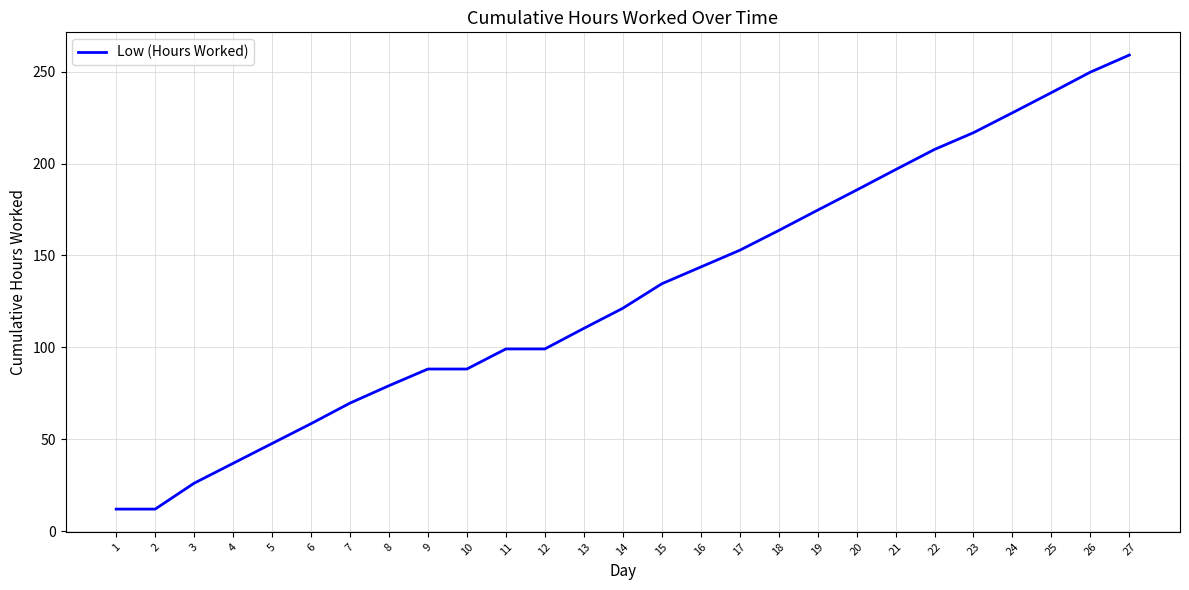

What is the ratio of the value at 5 to the value at 9?

0.5